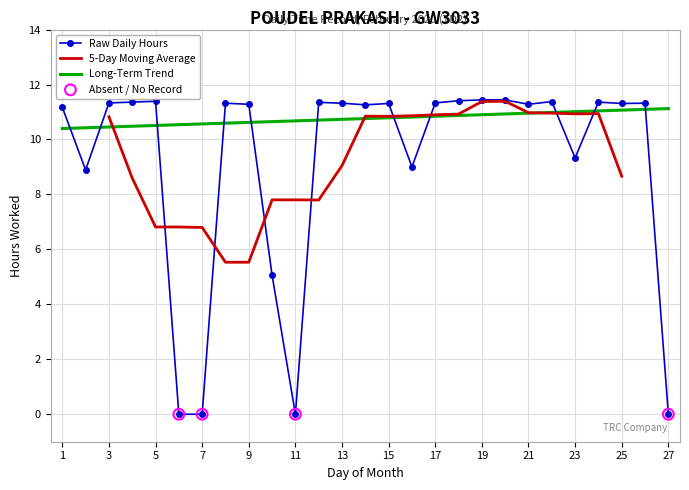

What is the change in value from 7 to 8?

+11.3